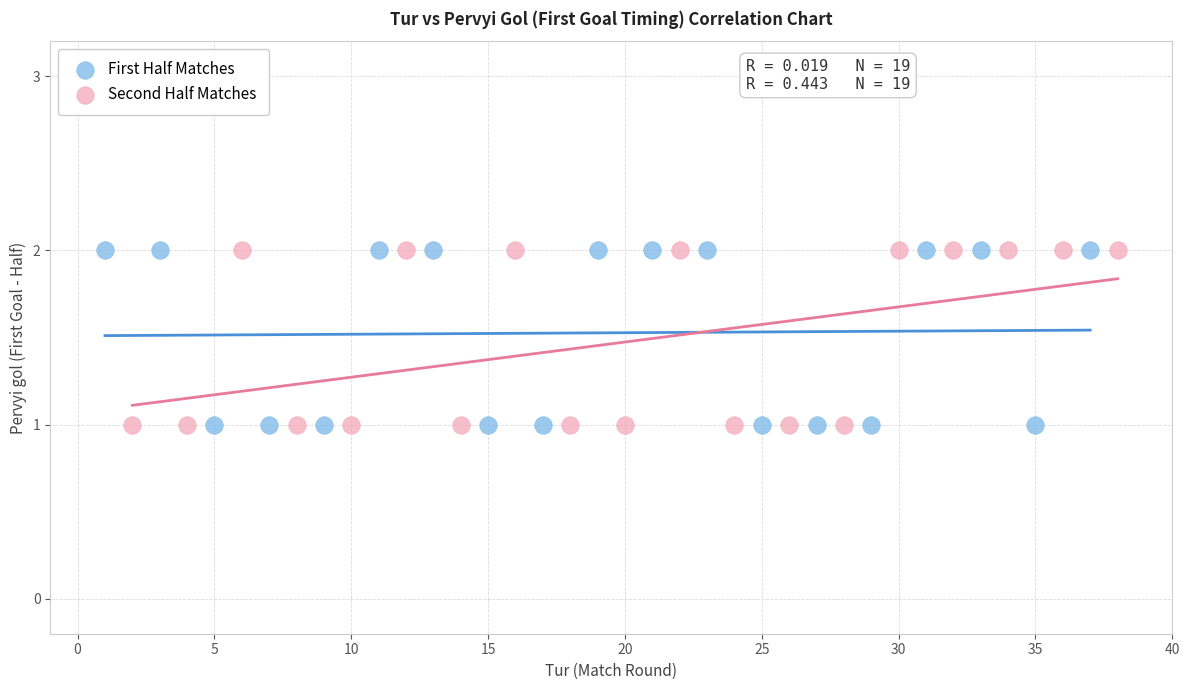

What are all the series names shown in the legend?

First Half Matches, Second Half Matches